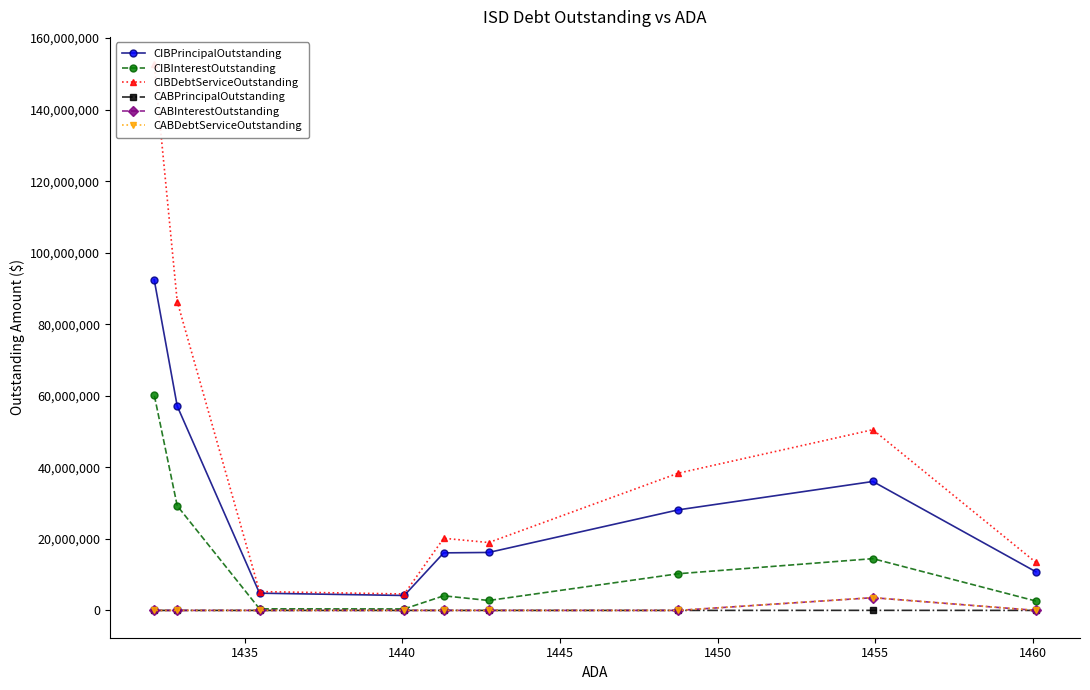

List the series in order of their peak value, lowest first.

CABPrincipalOutstanding, CABInterestOutstanding, CABDebtServiceOutstanding, CIBInterestOutstanding, CIBPrincipalOutstanding, CIBDebtServiceOutstanding